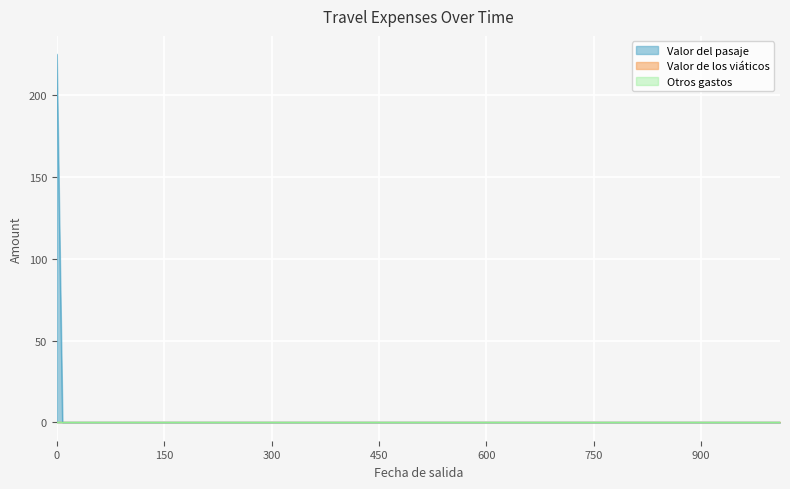

True or false: Valor de los viáticos has more than 1 points higher than both neighbors.

False